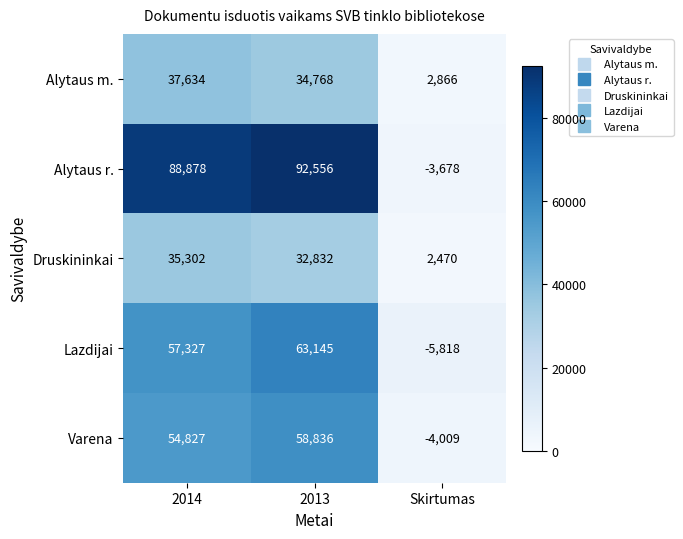

How many categories are shown in the chart?

3